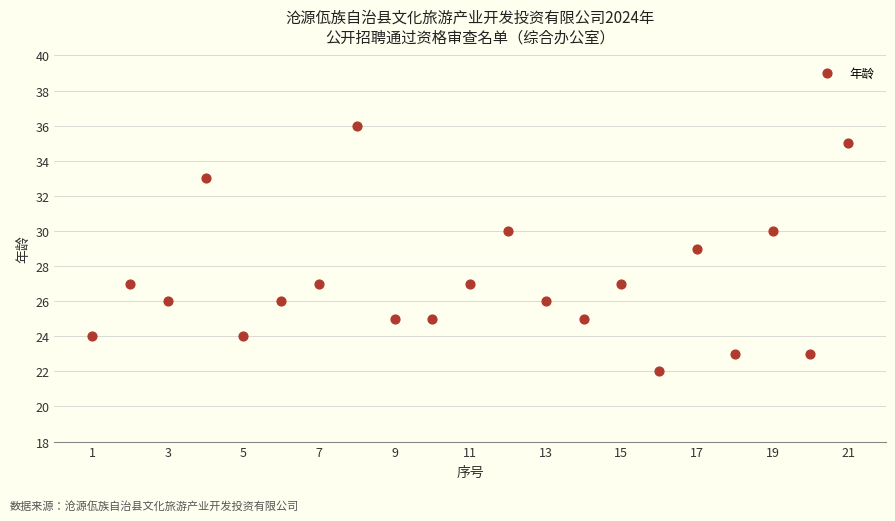

What is the range of Y values (max minus min)?

14